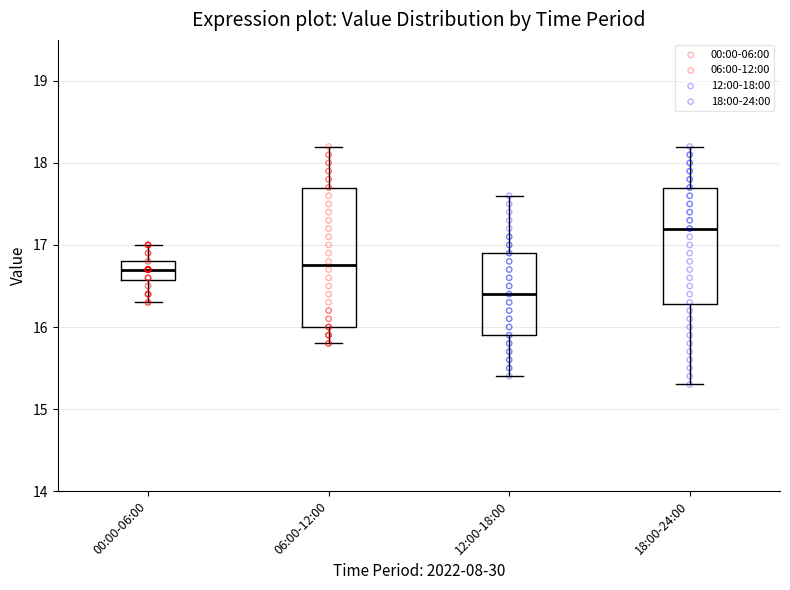

Reading left to right, read every box against the y-axis: the position of its median line, the range the box covers, and the ends of its whiskers. The values are not printed on the chart, so give them approximately, as read against the axis.

00:00-06:00: median 16.7, box 16.6 to 16.8, whiskers 16.3 to 17.0
06:00-12:00: median 16.8, box 16.0 to 17.7, whiskers 15.8 to 18.2
12:00-18:00: median 16.4, box 15.9 to 16.9, whiskers 15.4 to 17.6
18:00-24:00: median 17.2, box 16.3 to 17.7, whiskers 15.3 to 18.2